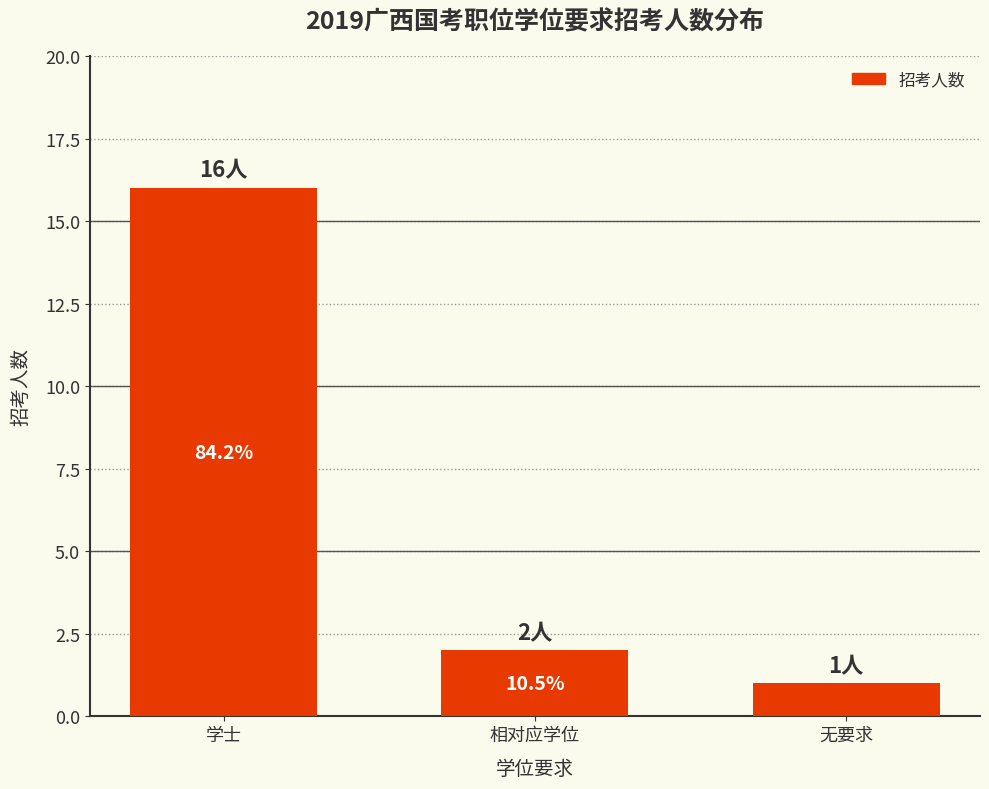

Does the chart contain any negative values?

No